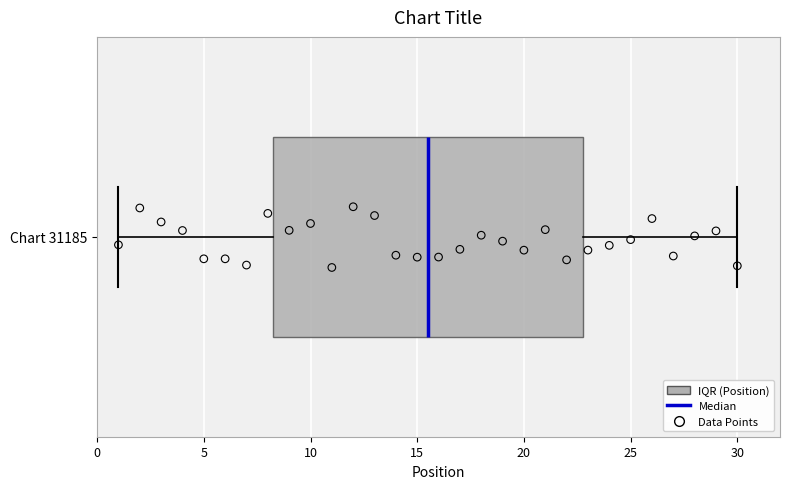

Read this box plot against the x-axis: the position of the median line, the range covered by the box, and the ends of both whiskers. The values are not printed on the chart, so give them approximately, as read against the axis.

median 15.5, box 8.5 to 23.0, whiskers 1.0 to 30.0